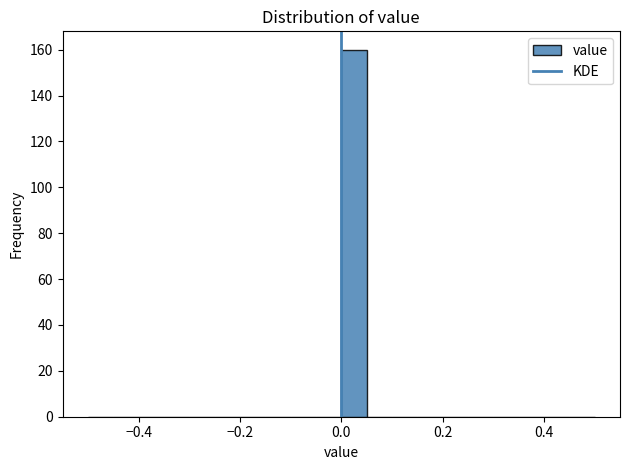

Around what value on the x-axis is the tallest bar? Give the approximate position of its centre, as read against the axis.

0.02